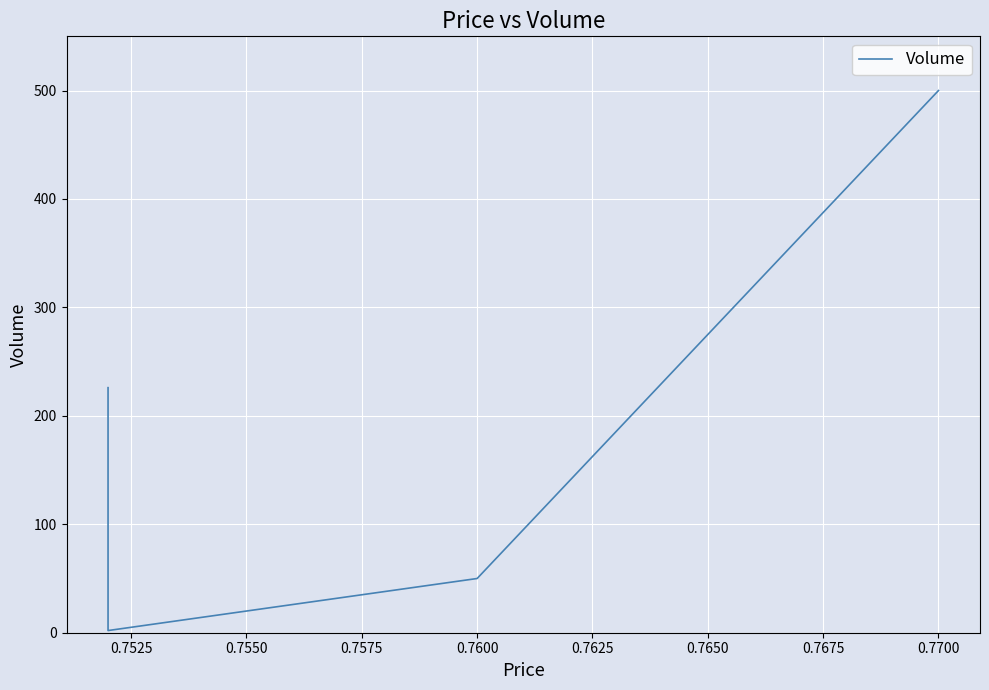

True or false: the data has more than 1 interior local peaks.

False